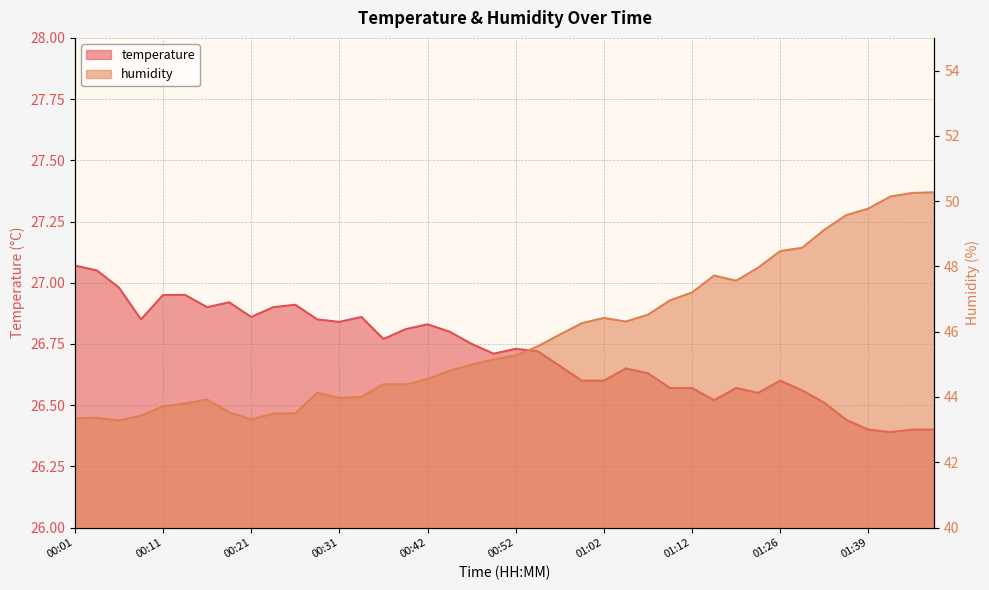

True or false: temperature and humidity cross at least once.

False